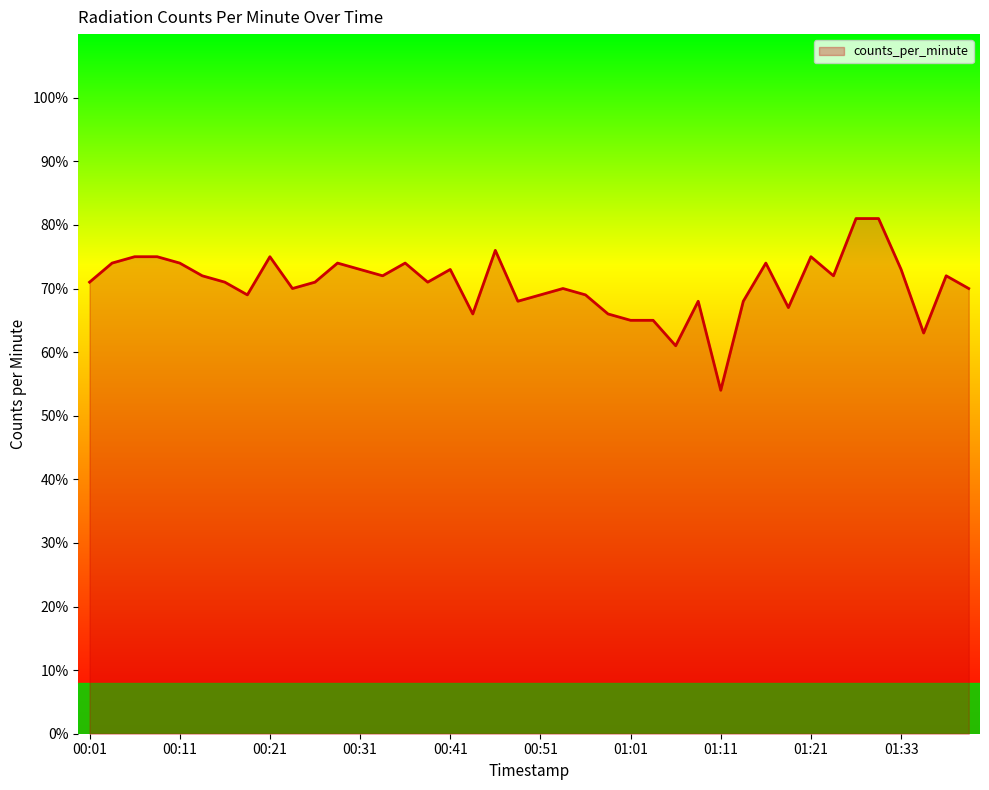

What is the smallest value displayed?

54